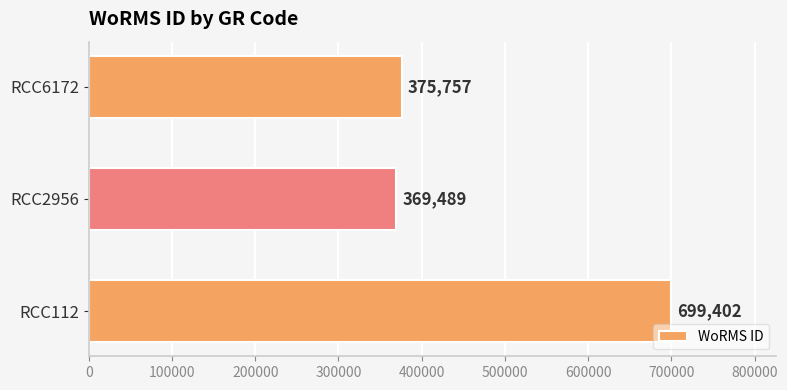

Is it true that the value at RCC2956 is 571684?

False